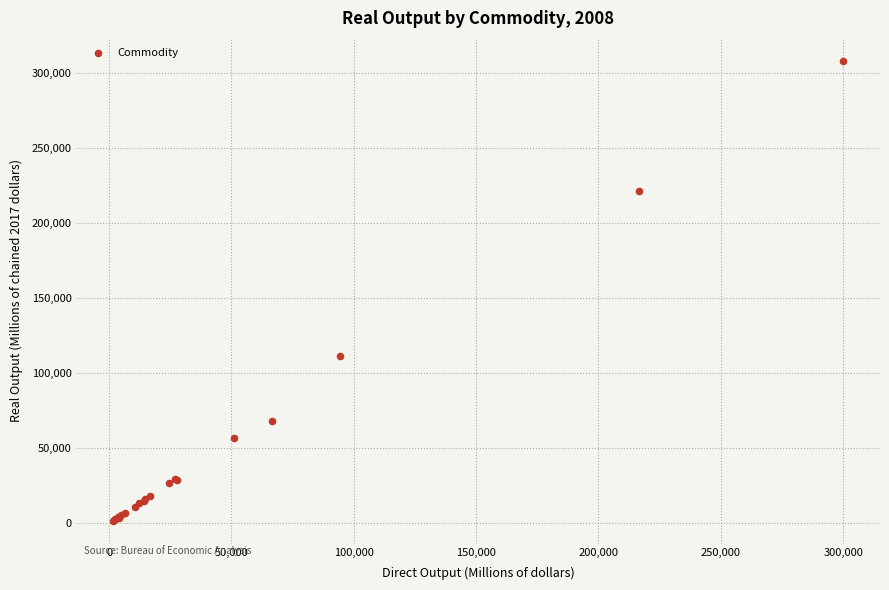

What Y value in the scatter plot is closest to 154876?

111540